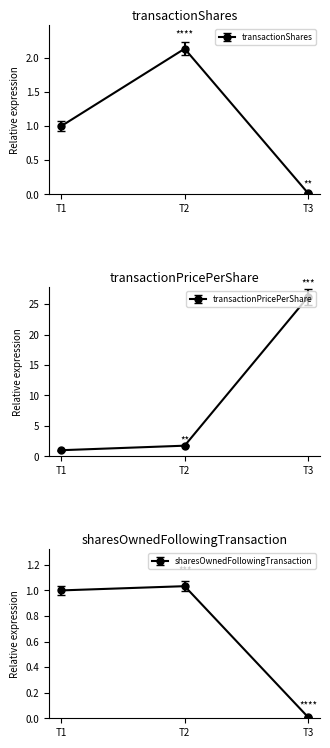

What is the sum of all sharesOwnedFollowingTransaction values?

2.0